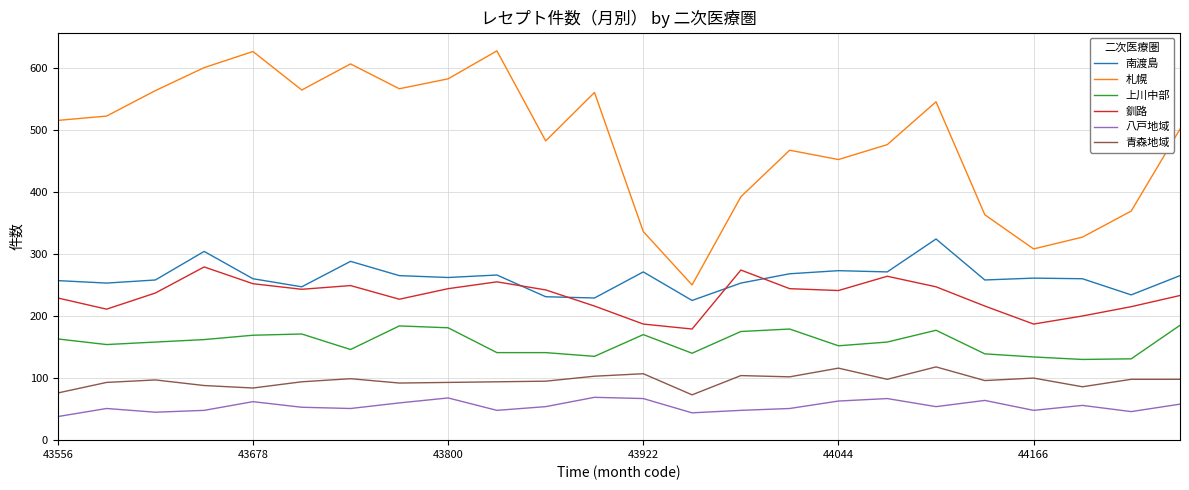

How many lines are shown in the chart?

6